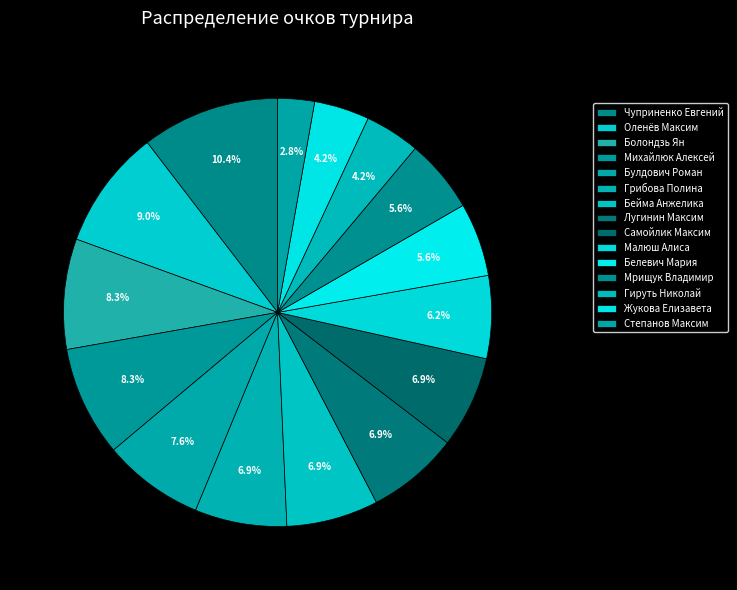

Is the sum of Михайлюк Алексей and Жукова Елизавета greater than half?

No